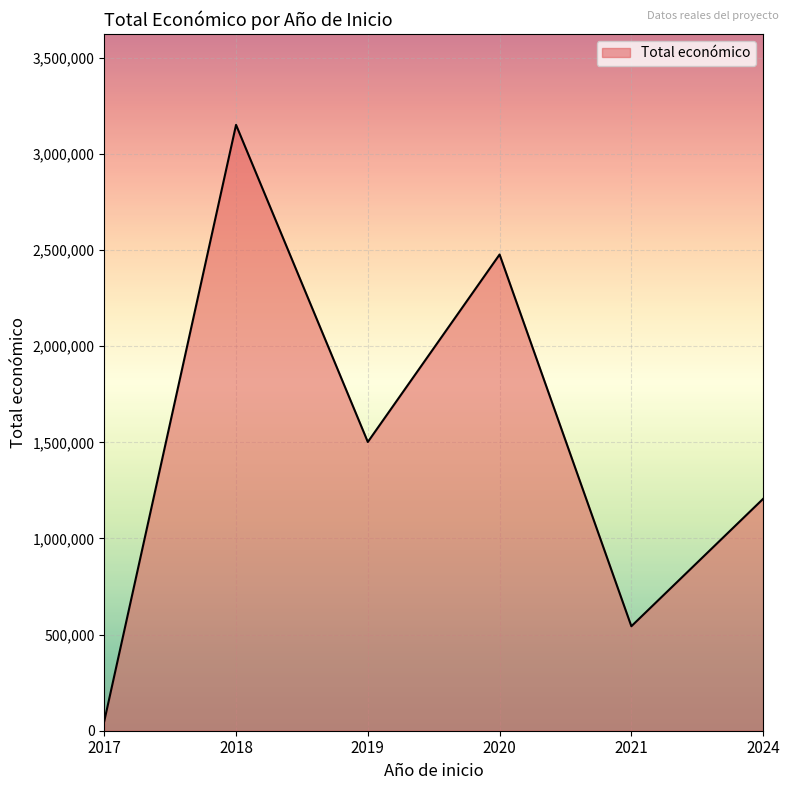

What is the ratio of the value at 2018 to the value at 2019?

2.1